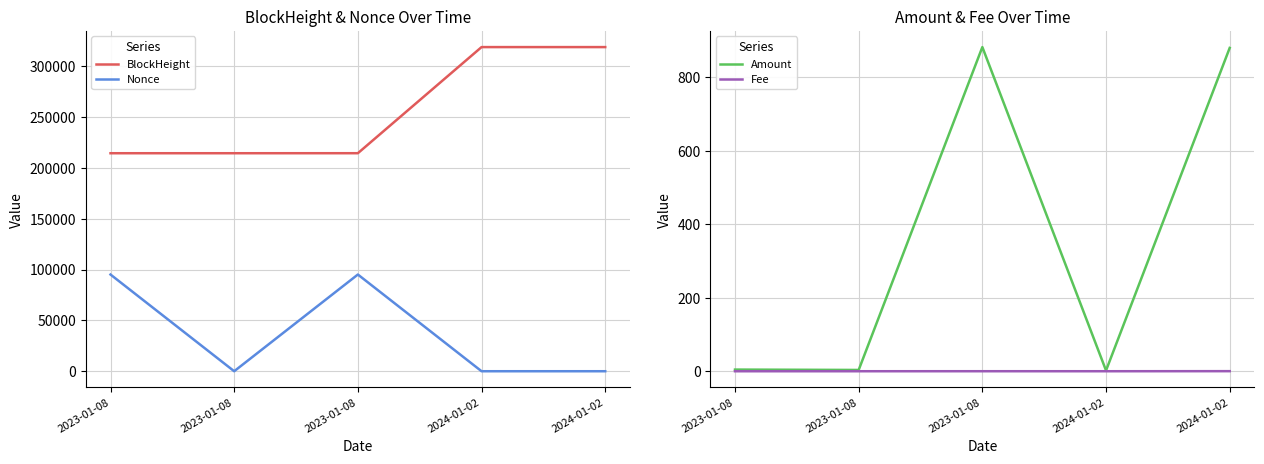

At which label does Amount reach its minimum?

2024-01-02